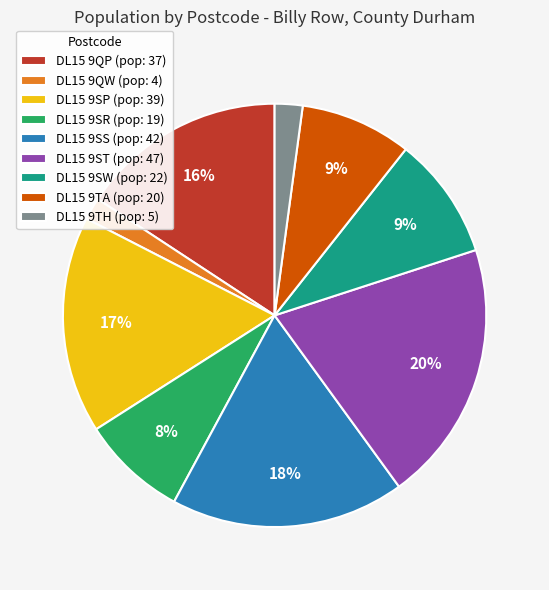

Approximately how many times larger is the value at DL15 9TA compared to DL15 9SR?

1.1